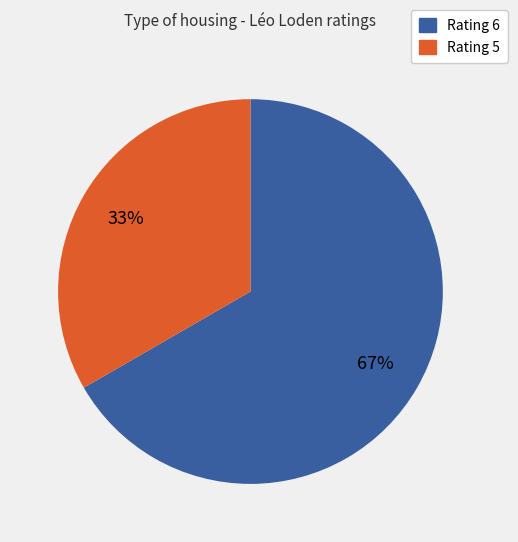

To the nearest percent, what is the average slice percentage?

50%